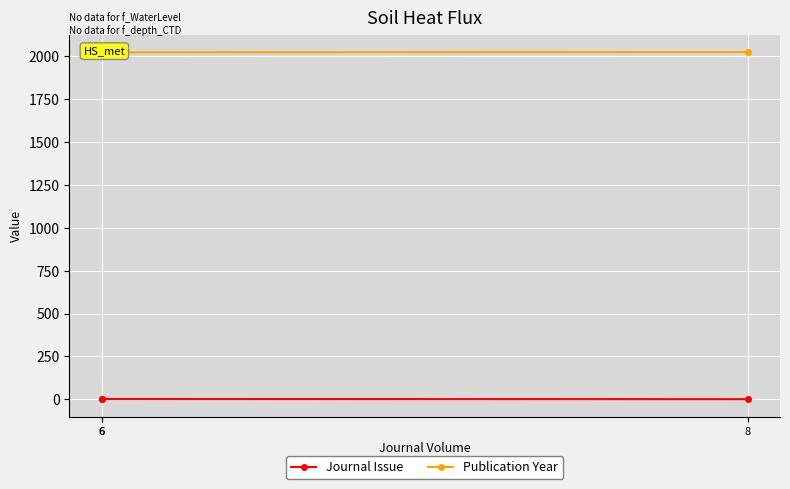

Which category has the highest value in the Publication Year series?

8